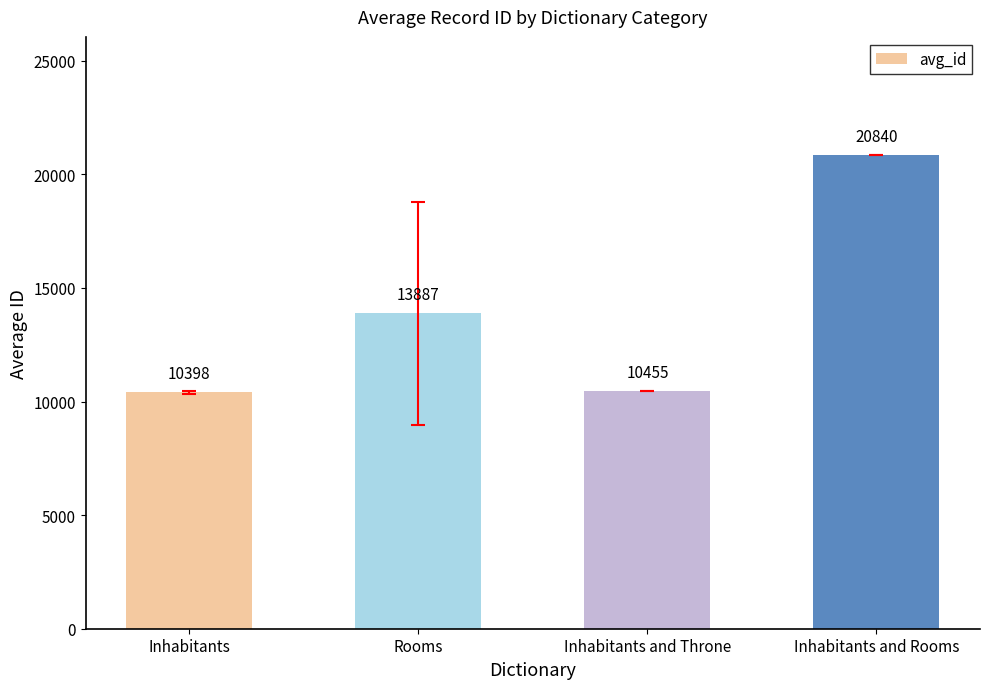

Approximately how many times larger is the value at Rooms compared to Inhabitants?

1.3